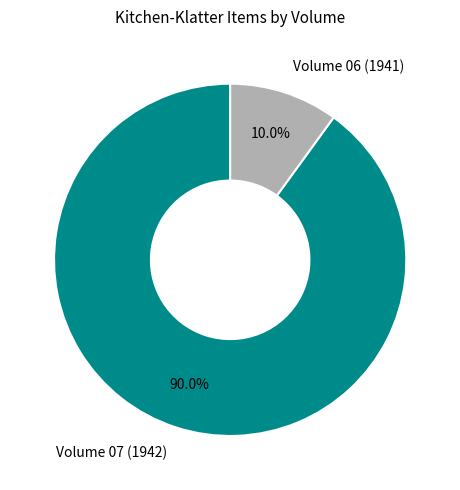

Between Volume 07 (1942) and Volume 06 (1941), which is larger?

Volume 07 (1942)